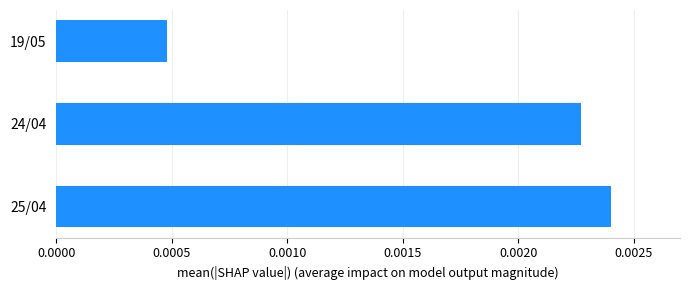

At which label is the value closest to 0?

19/05